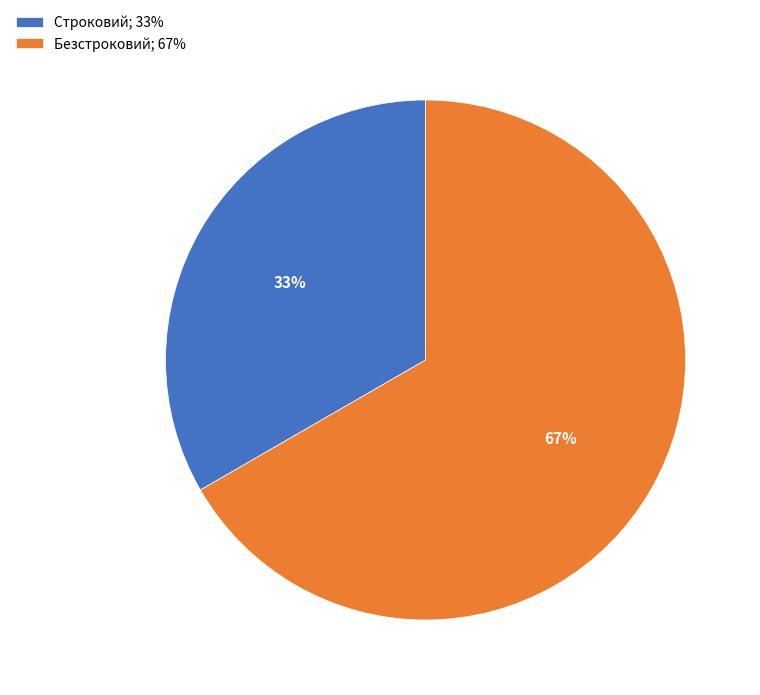

What percentage is the Строковий slice, to the nearest percent?

33%